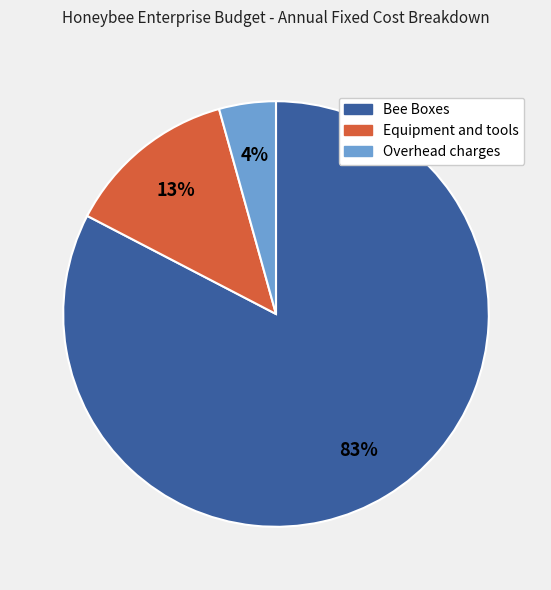

Which slice is the largest?

Bee Boxes